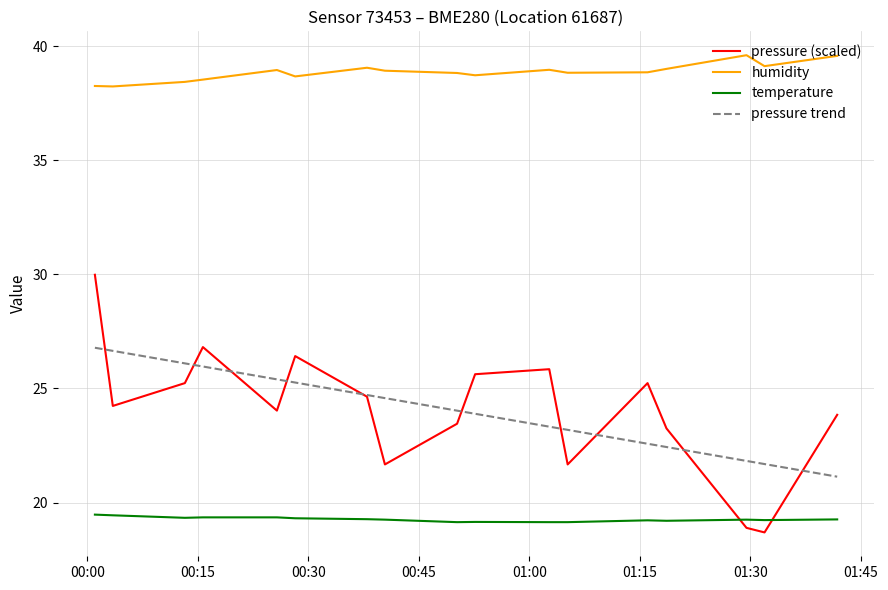

Which series has the largest total across all categories?

humidity